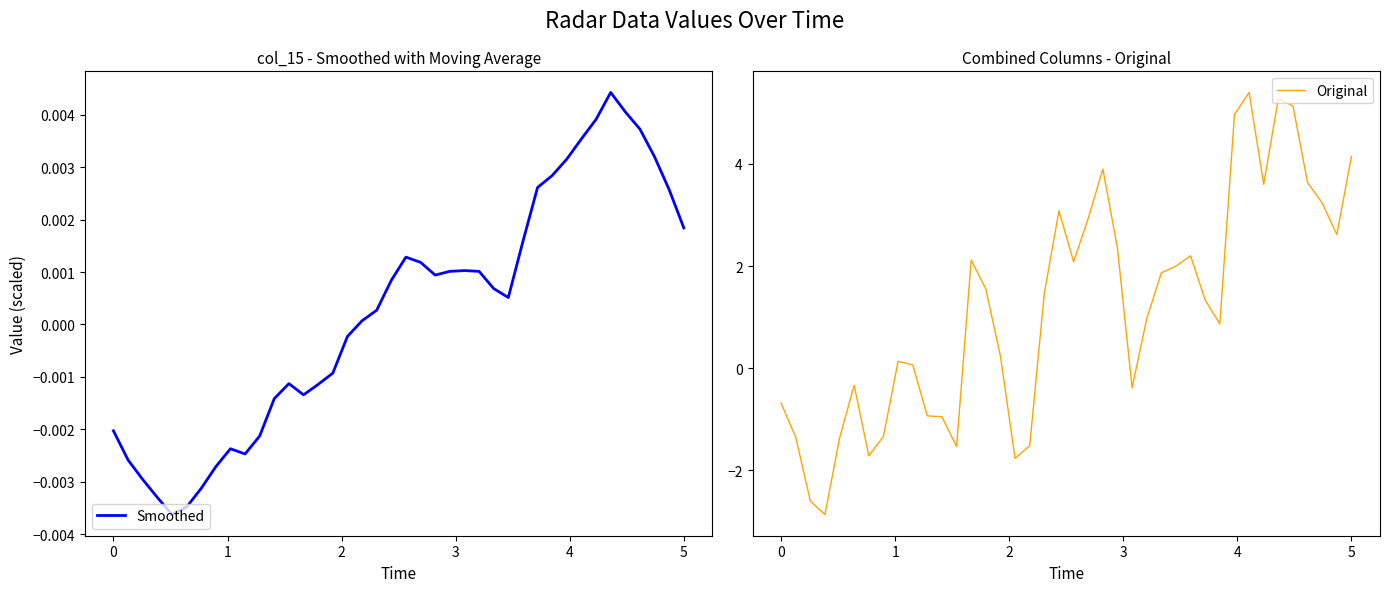

How many data points in Original are above 1?

21